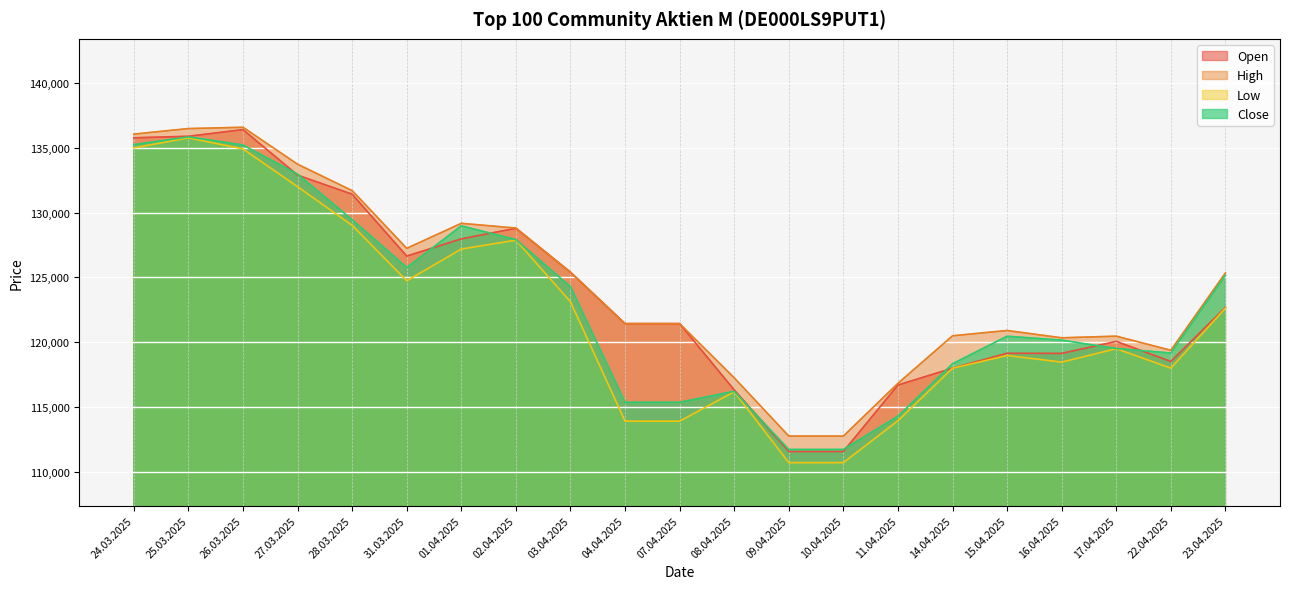

What is the smallest value displayed?

110686